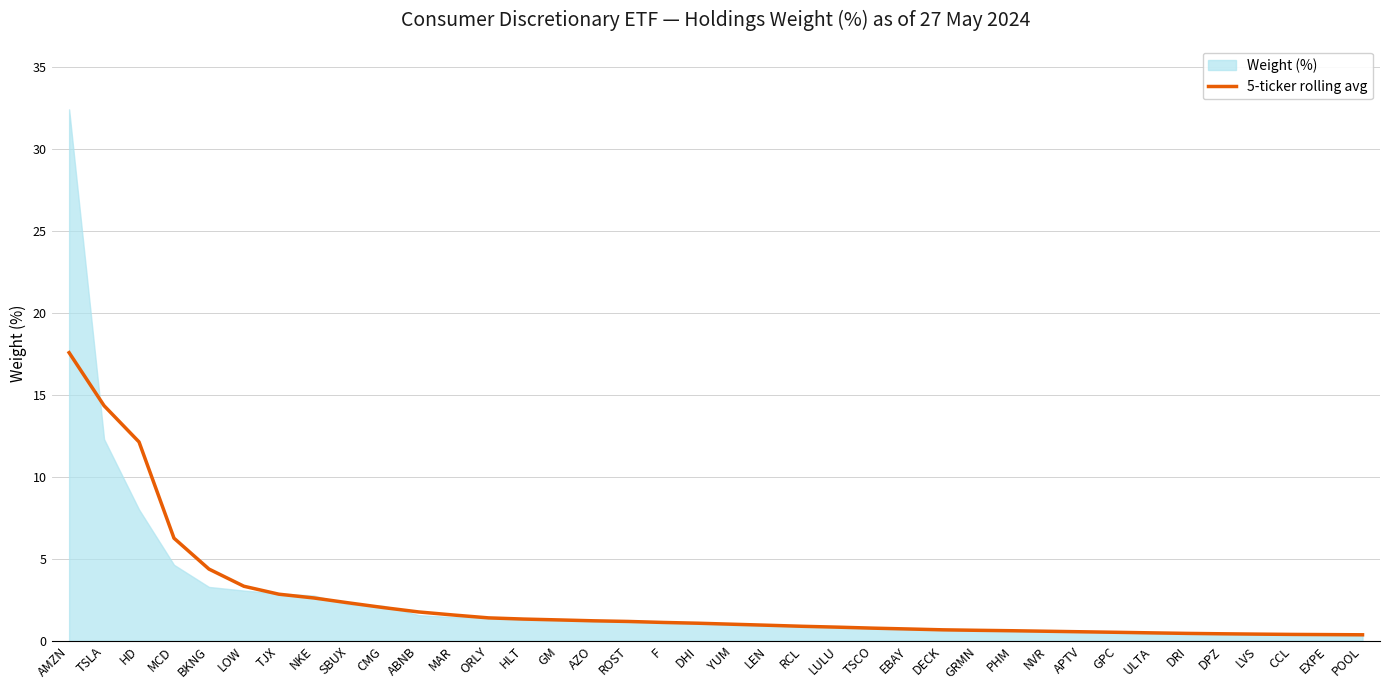

The value of 5-ticker rolling avg at HLT is 1.3. True or false?

True